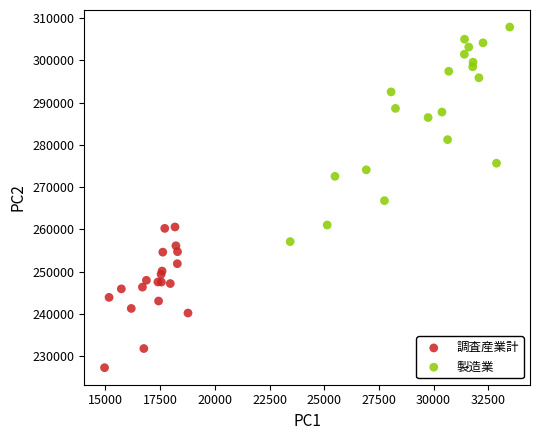

Which series contains the lowest Y value?

調査産業計